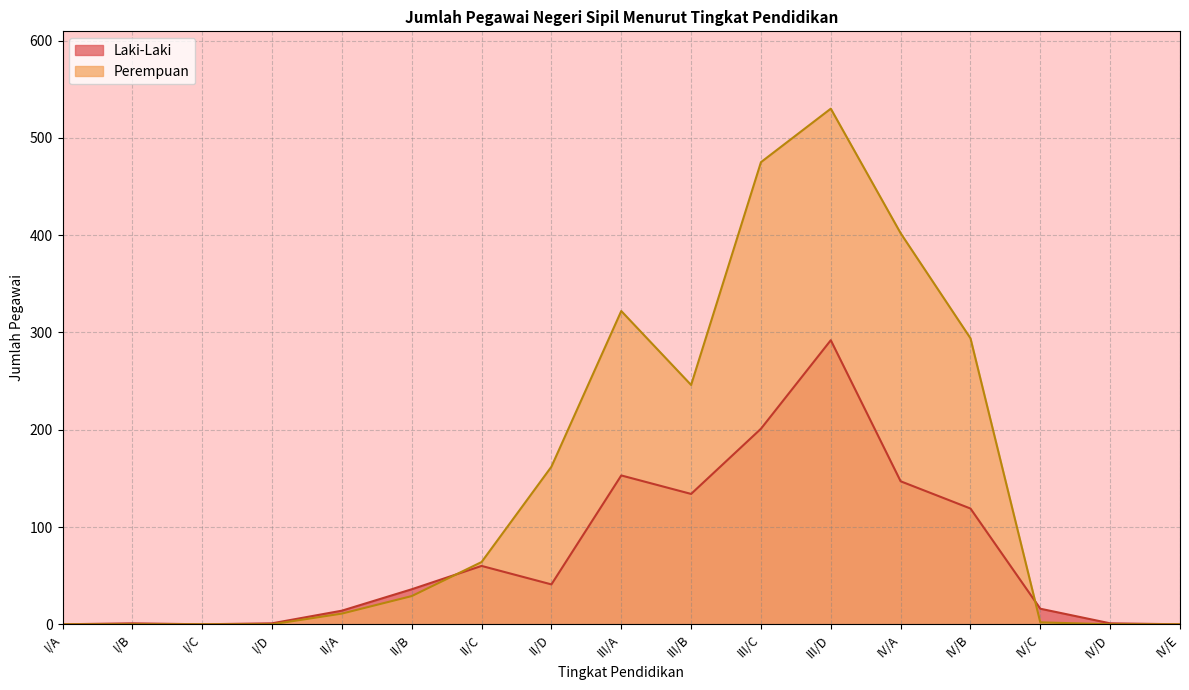

Reading left to right, transcribe all the data shown in this chart.

Laki-Laki: I/A=0	I/B=1	I/C=0	I/D=1	II/A=14	II/B=36	II/C=60	II/D=41	III/A=153	III/B=134	III/C=201	III/D=292	IV/A=147	IV/B=119	IV/C=16	IV/D=1	IV/E=0
Perempuan: I/A=0	I/B=0	I/C=0	I/D=0	II/A=11	II/B=29	II/C=64	II/D=162	III/A=322	III/B=246	III/C=475	III/D=530	IV/A=402	IV/B=294	IV/C=2	IV/D=0	IV/E=0